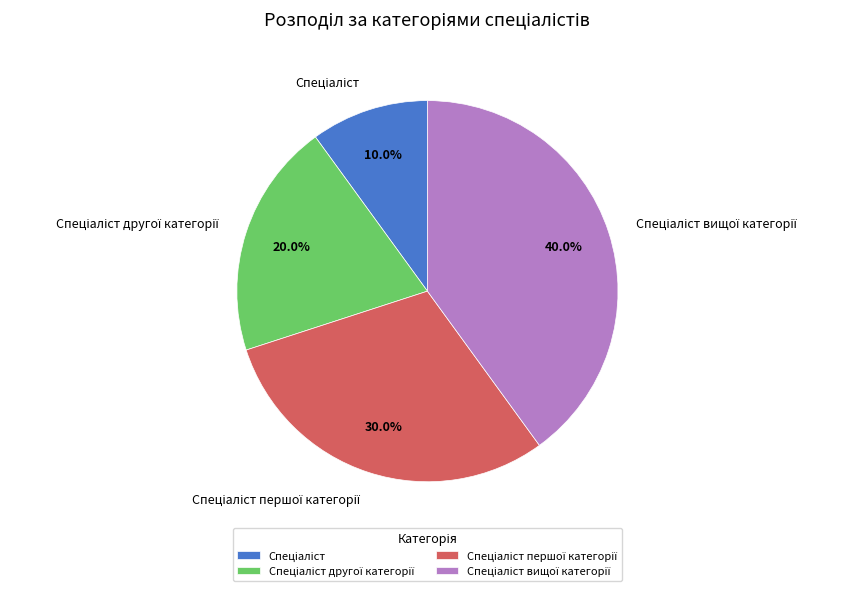

Does any single category account for the majority?

No